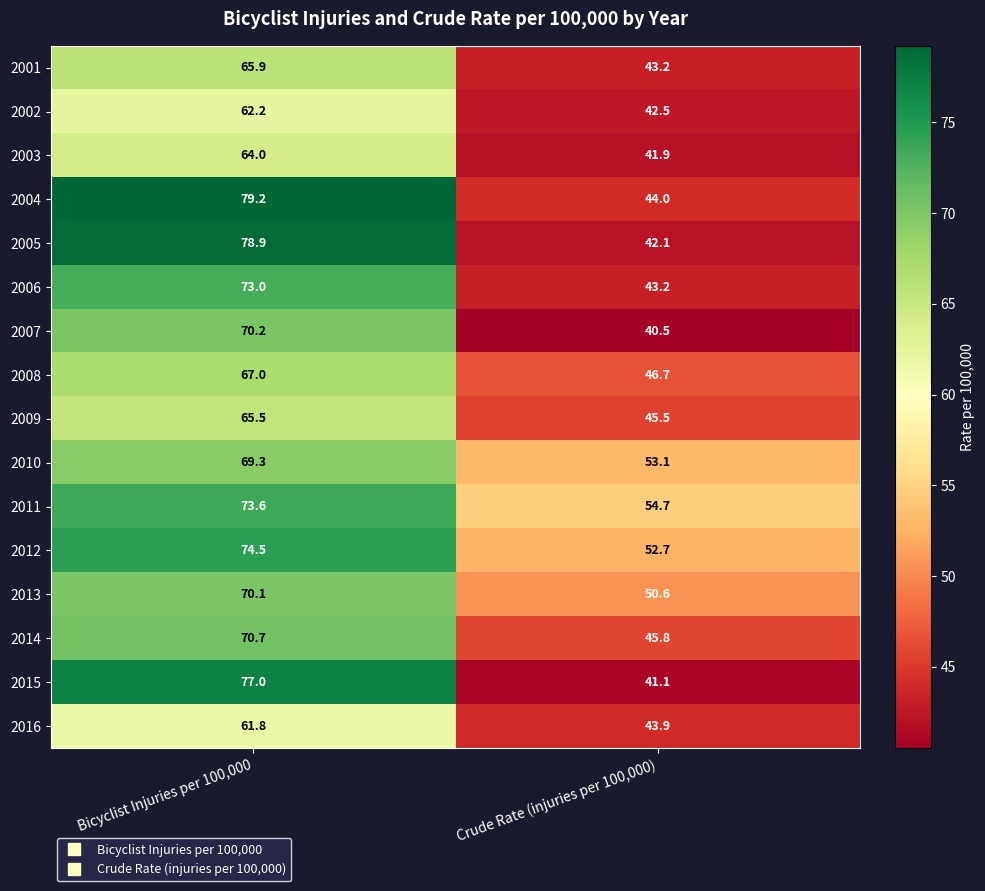

The 2012 series shows 74.5 at Bicyclist Injuries per 100,000. True or false?

True